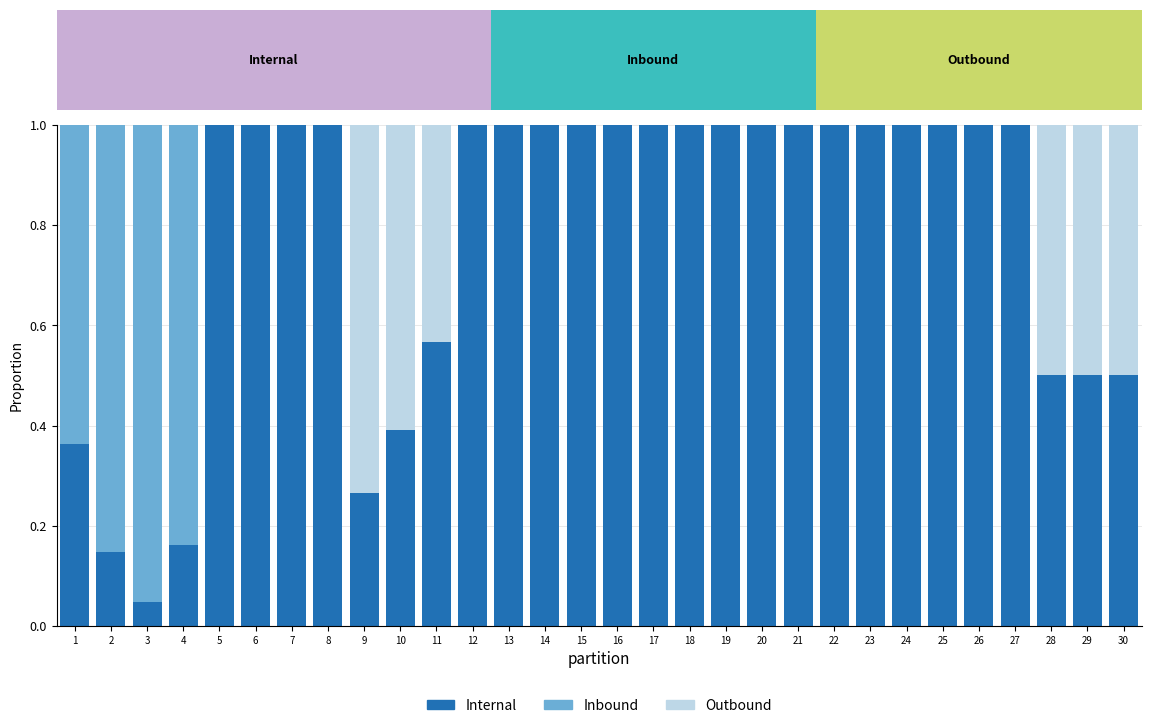

What value does the Internal series have at 16?

1.0